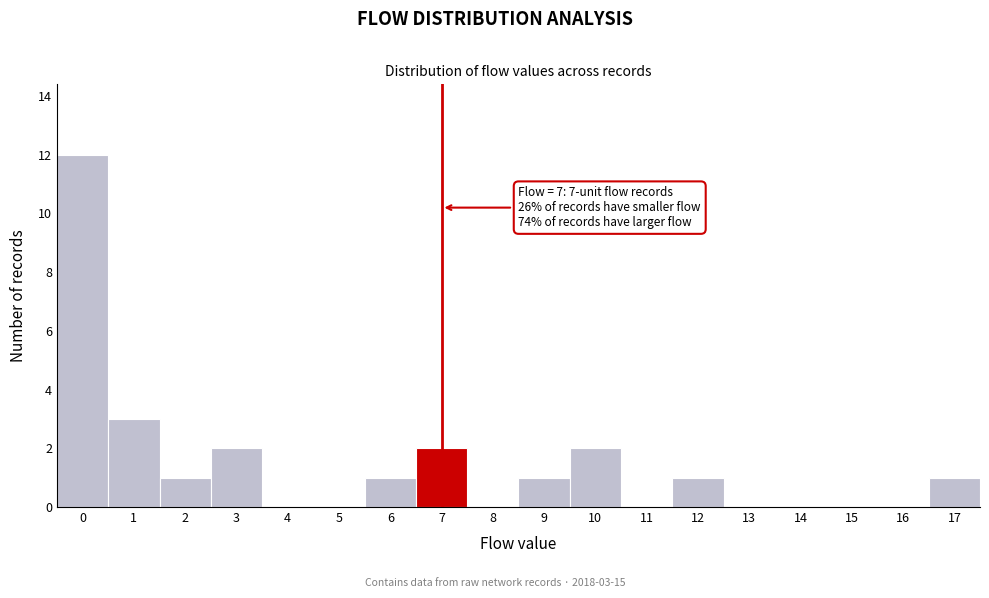

Which range on the x-axis has the tallest bar?

-0.5 to 0.5